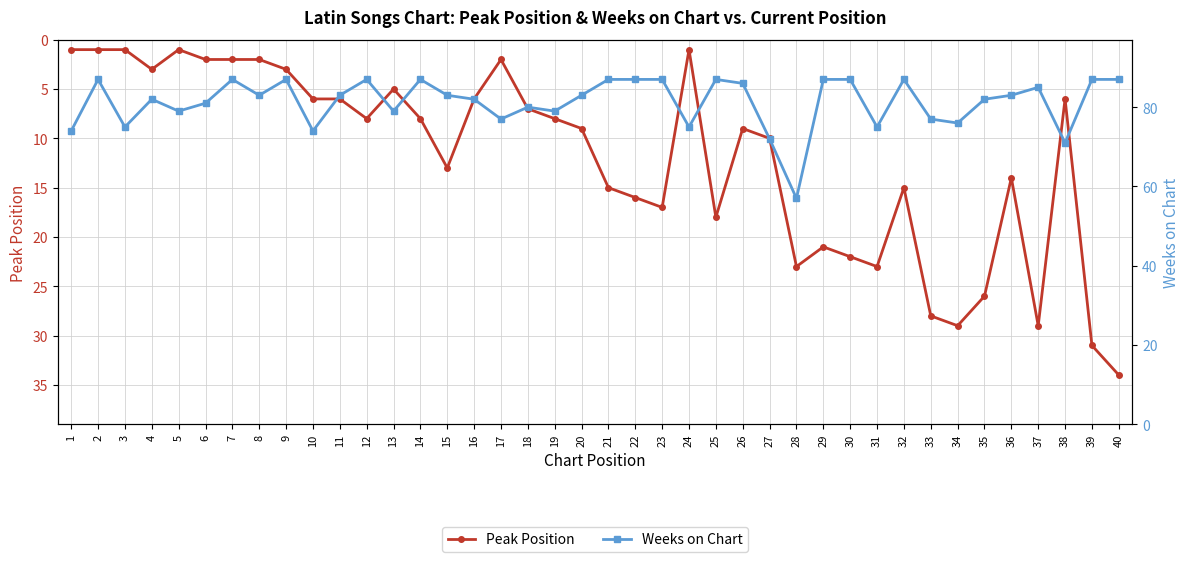

List the series in order of their peak value, lowest first.

Peak Position, Weeks on Chart